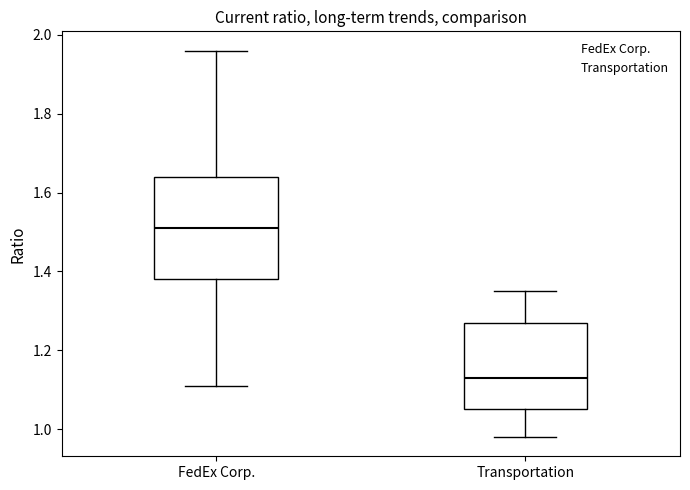

Which box is the tallest, from its lower edge to its upper edge?

FedEx Corp.